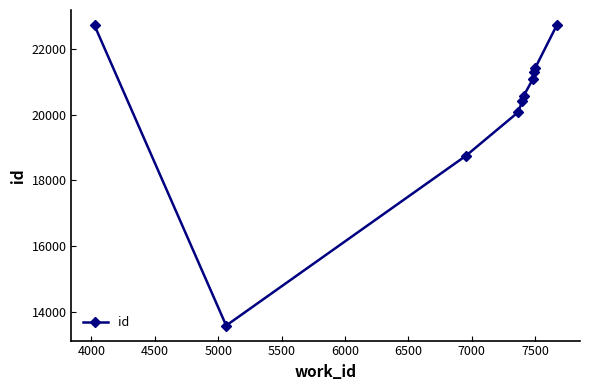

What is the maximum value shown in the chart?

22726